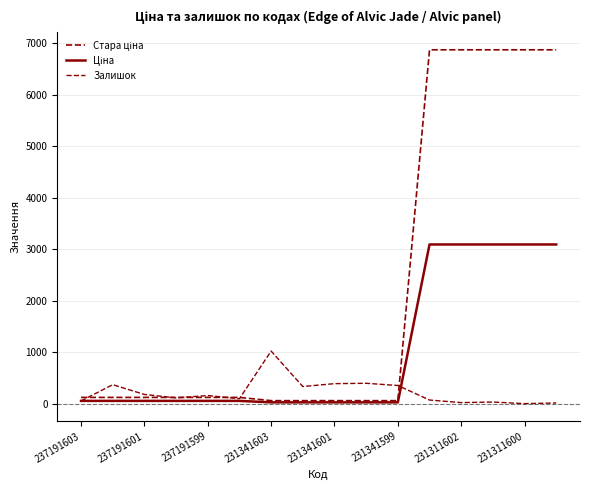

How many lines are shown in the chart?

3